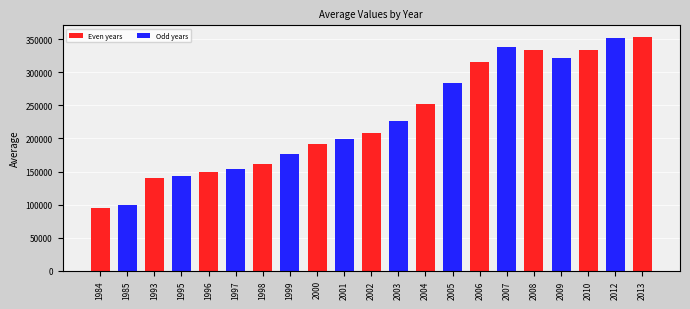

The value at 2001 is 199720.3. True or false?

True